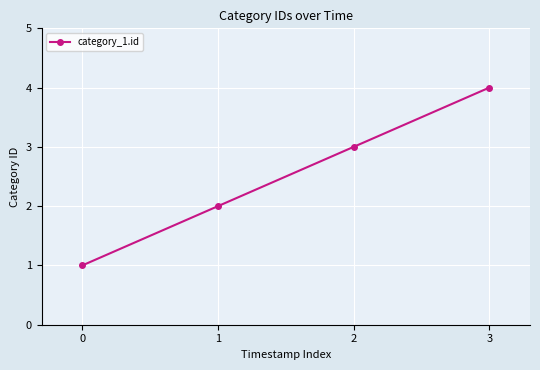

Reading right to left, extract all data points from this chart.

3=4	2=3	1=2	0=1